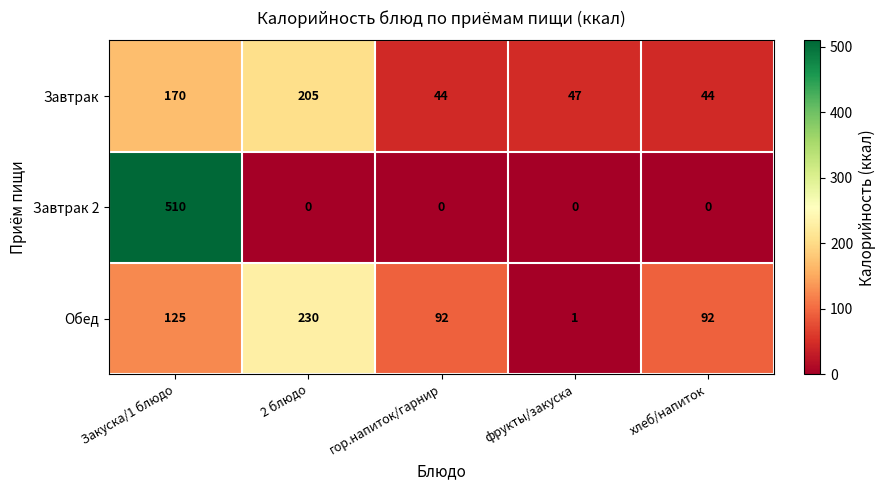

How many categories are shown in the chart?

5